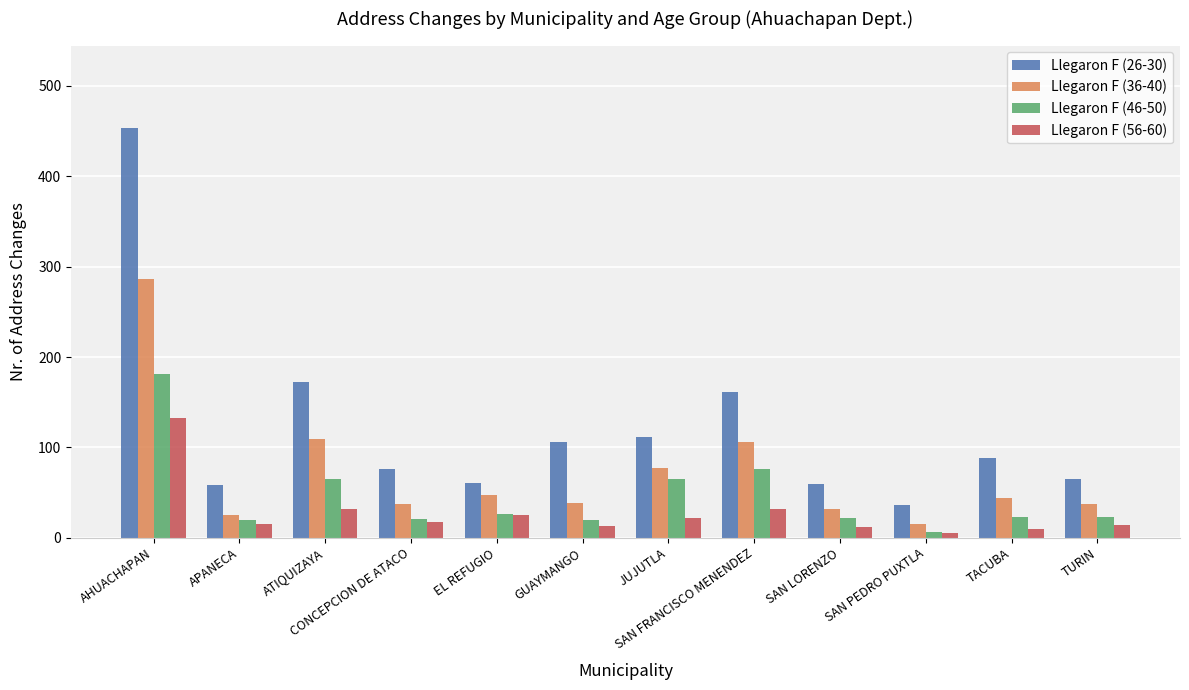

What is the sum of all Llegaron F (26-30) values?

1448